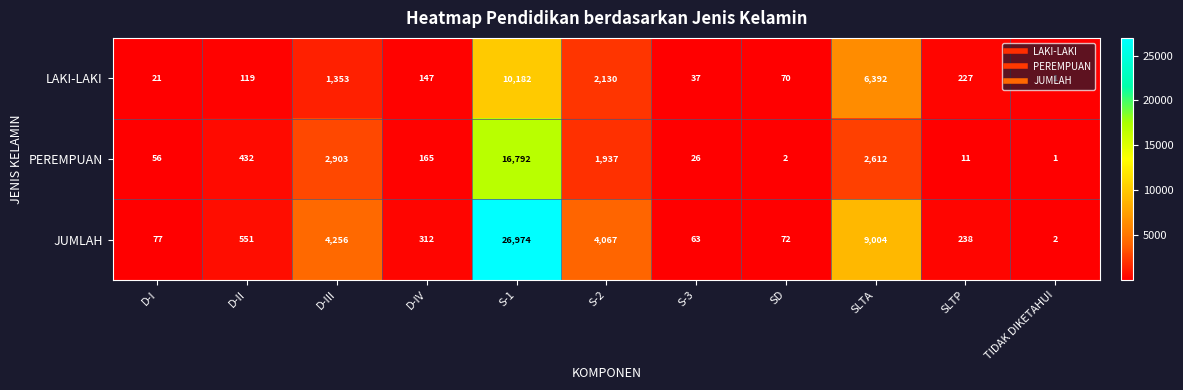

Which series changed the most between D-I and D-III?

JUMLAH